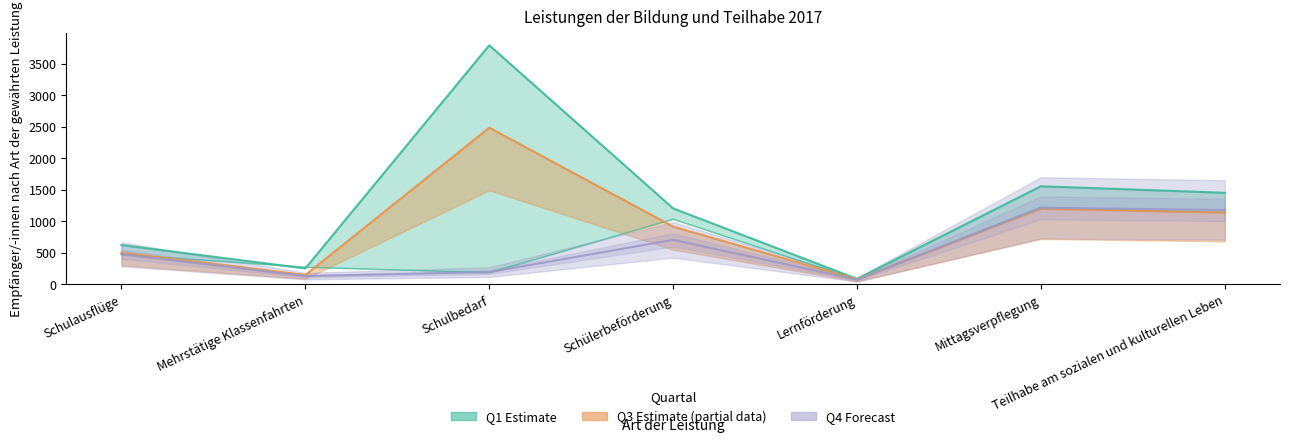

Is the value of Q4 at Schulbedarf greater than the value of Q2 at Schülerbeförderung?

No